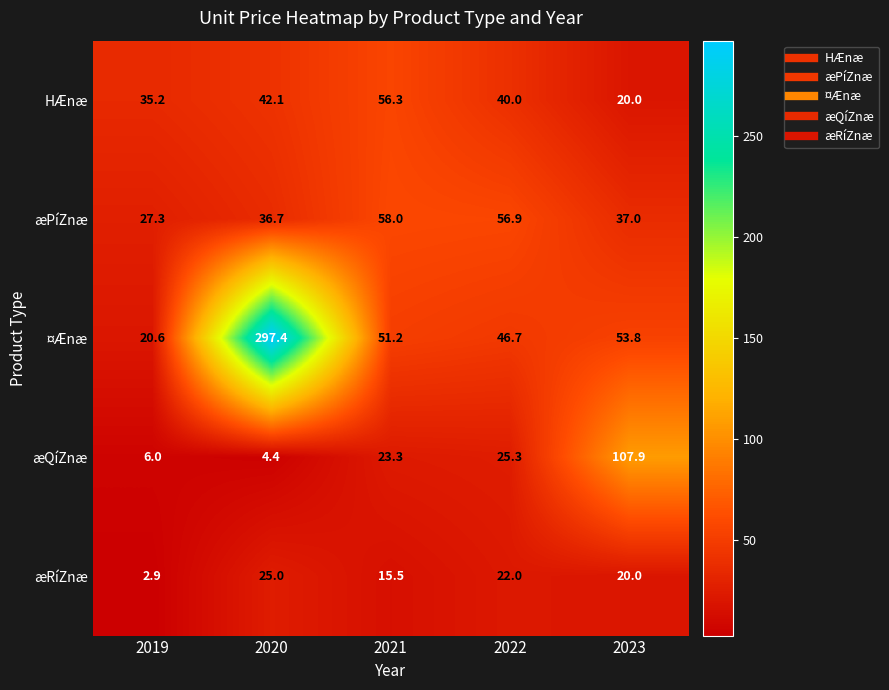

How many distinct data groups are displayed?

5